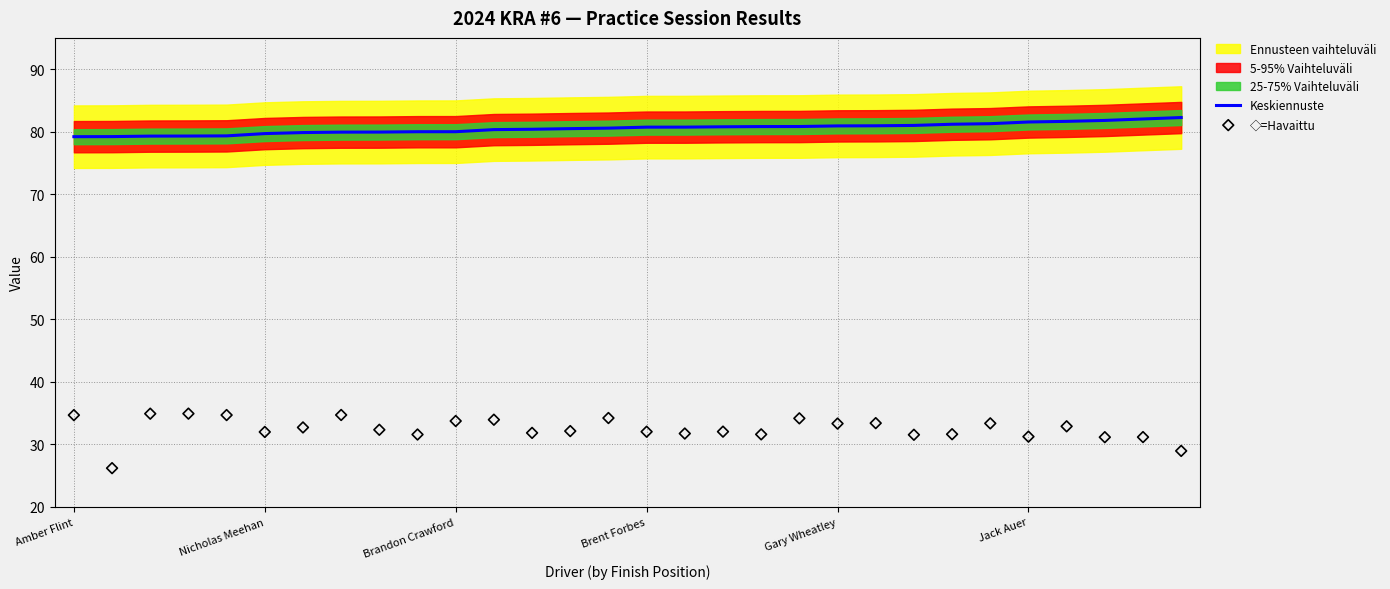

Which series has the widest spread of Y values?

◇=Havaittu